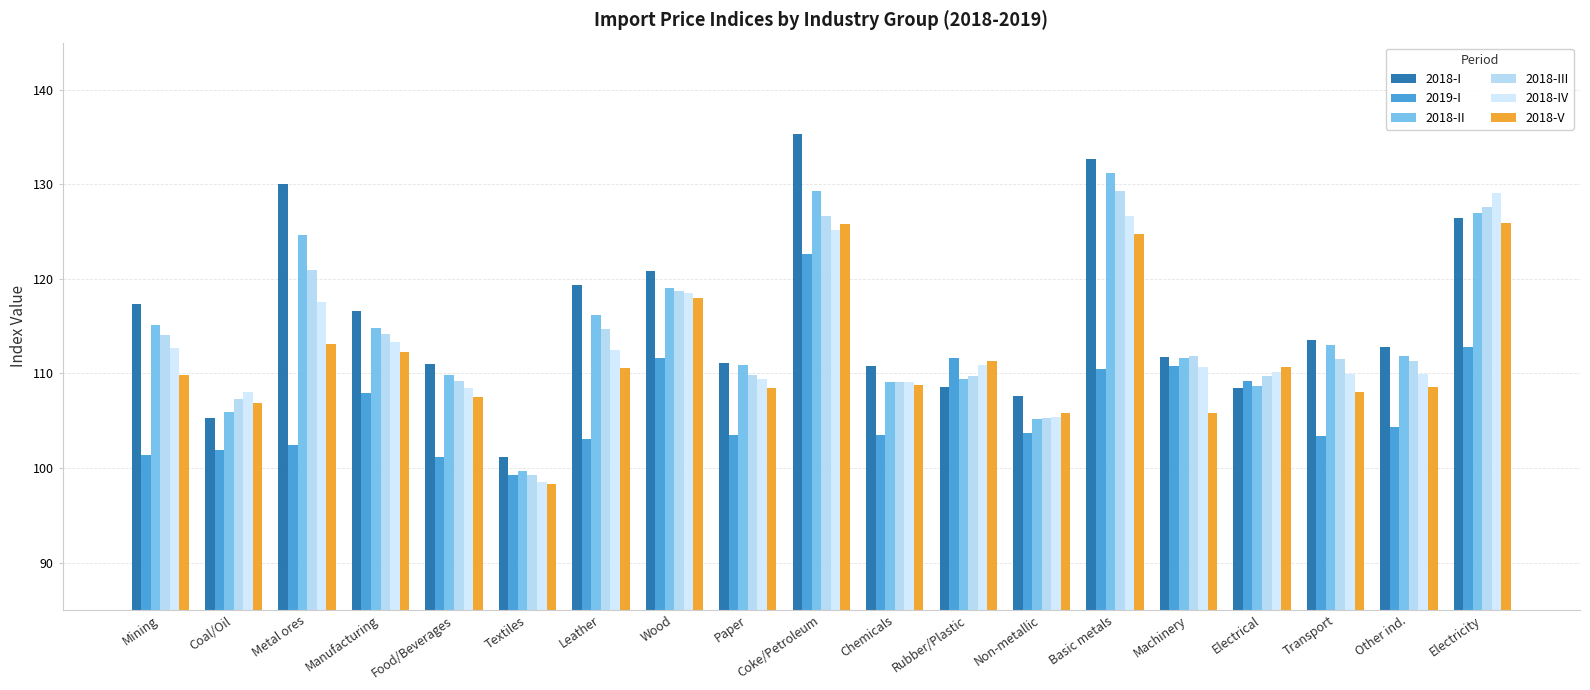

Reading left to right, transcribe all the data shown in this chart.

2018-I: 117.4	105.3	130.1	116.6	111.0	101.2	119.3	120.9	111.1	135.4	110.8	108.5	107.6	132.7	111.8	108.5	113.5	112.8	126.4
2019-I: 101.4	101.9	102.4	108.0	101.2	99.2	103.0	111.6	103.5	122.6	103.5	111.7	103.7	110.5	110.8	109.2	103.4	104.4	112.8
2018-II: 115.2	105.9	124.6	114.9	109.8	99.7	116.2	119.1	110.9	129.3	109.1	109.4	105.2	131.2	111.7	108.6	113.0	111.8	126.9
2018-III: 114.1	107.3	120.9	114.2	109.2	99.3	114.7	118.7	109.8	126.6	109.1	109.8	105.3	129.3	111.9	109.8	111.5	111.3	127.7
2018-IV: 112.6	108.0	117.6	113.3	108.5	98.6	112.4	118.5	109.4	125.1	109.1	110.9	105.4	126.7	110.7	110.2	109.9	109.9	129.1
2018-V: 109.9	106.9	113.2	112.3	107.6	98.3	110.6	118.0	108.5	125.8	108.8	111.3	105.9	124.8	105.9	110.7	108.0	108.6	126.0